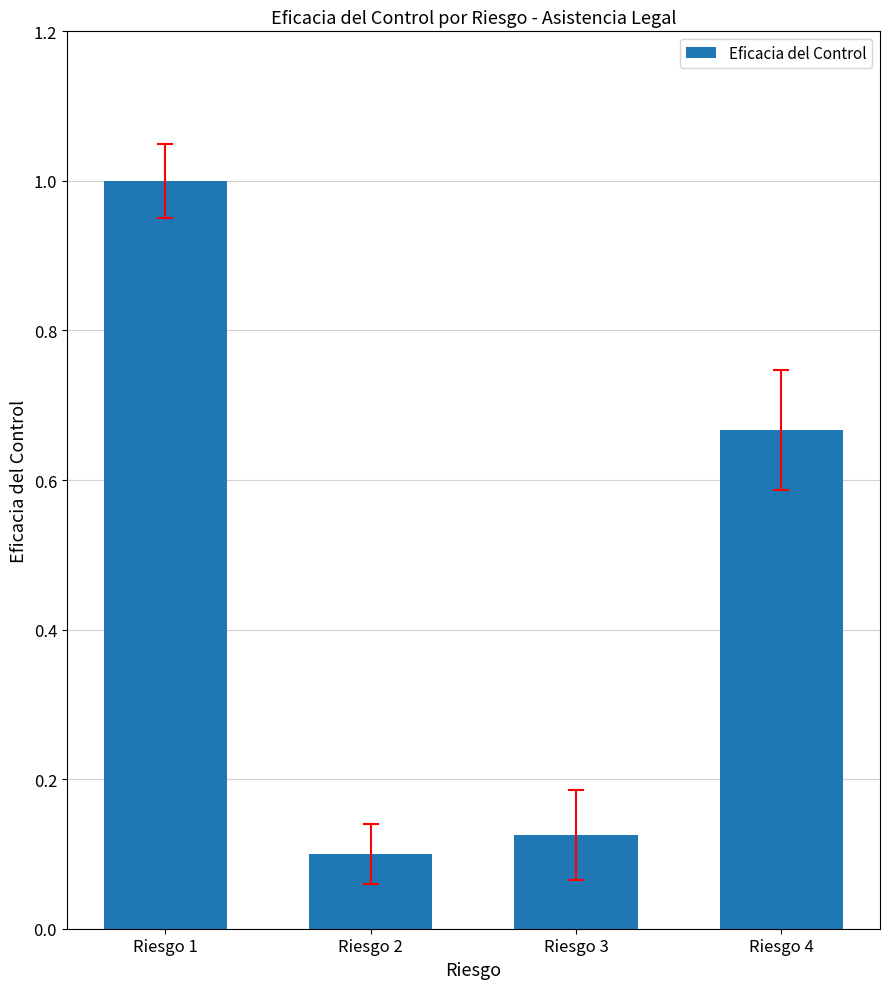

What is the change in value from Riesgo 3 to Riesgo 4?

+0.5